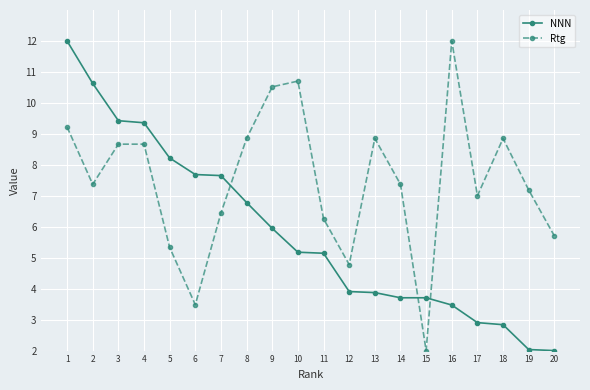

Between 11 and 19, which series saw the biggest shift?

NNN